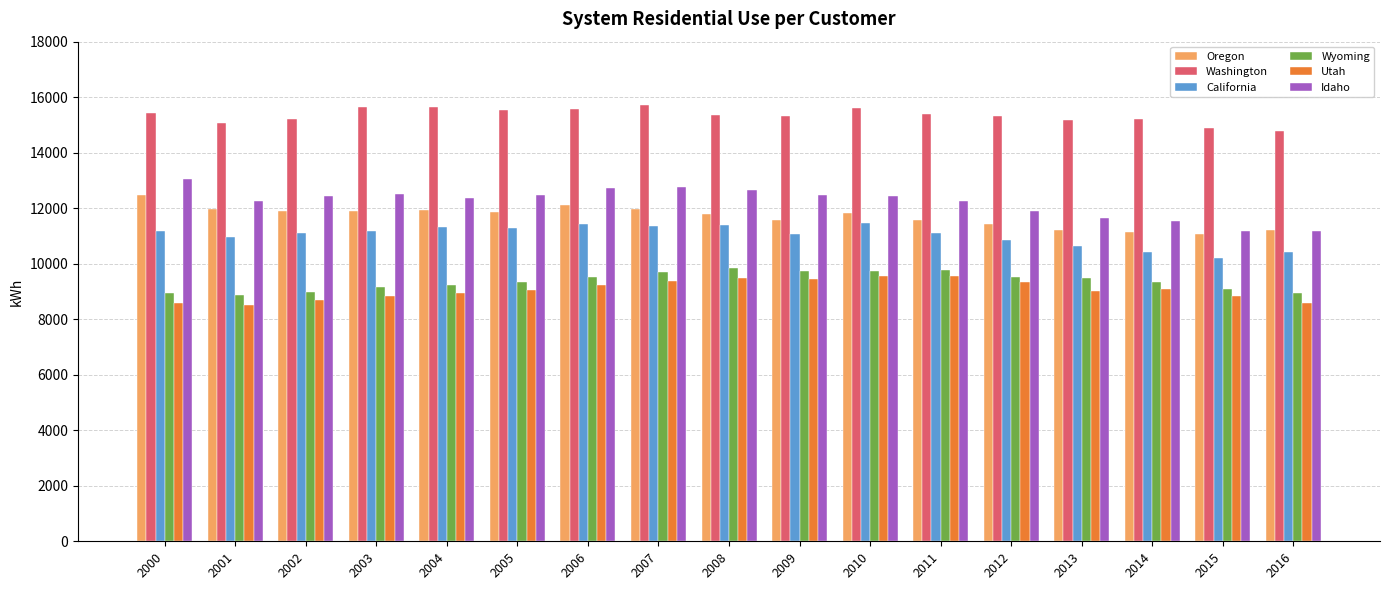

True or false: Washington has a value of 14779.7 at 2016.

True